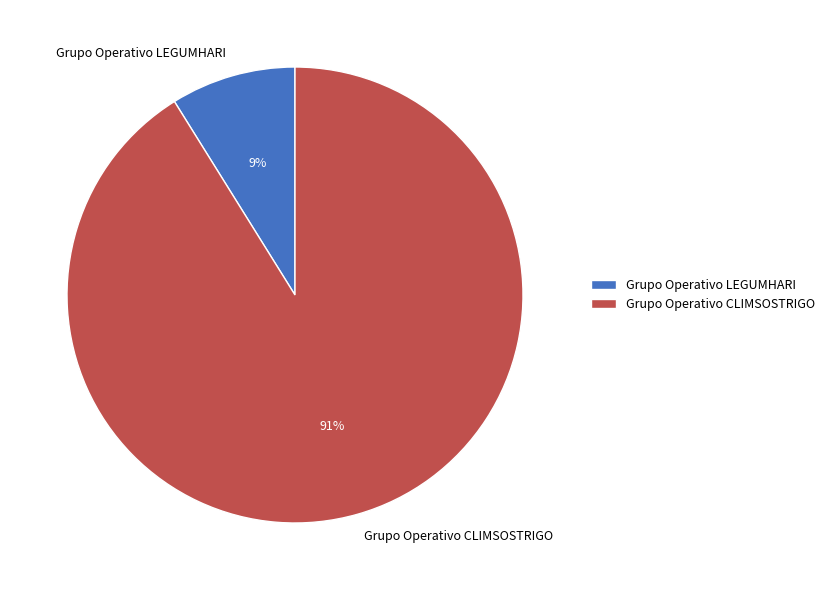

Is it true that Grupo Operativo CLIMSOSTRIGO is 91% of the pie?

True